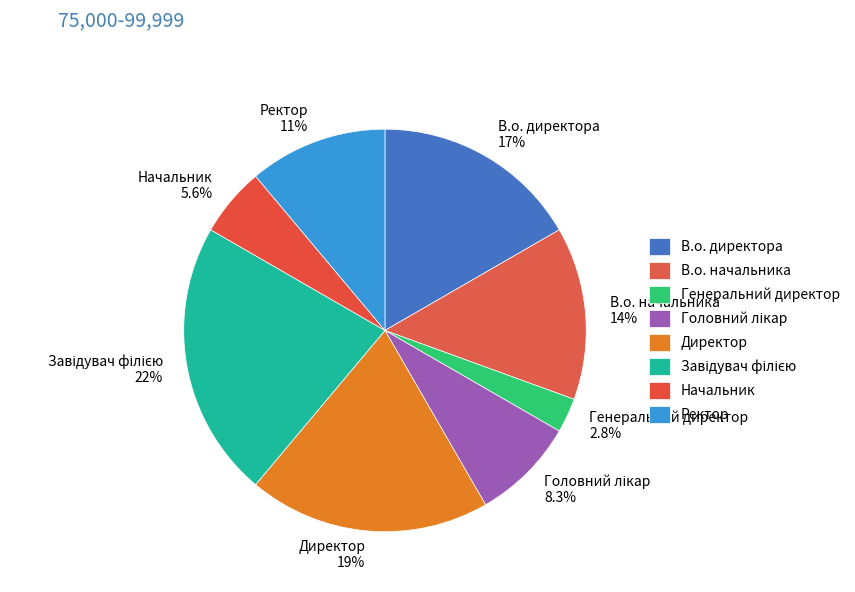

What is the ratio of the value at В.о. директора to the value at Генеральний директор?

6.0